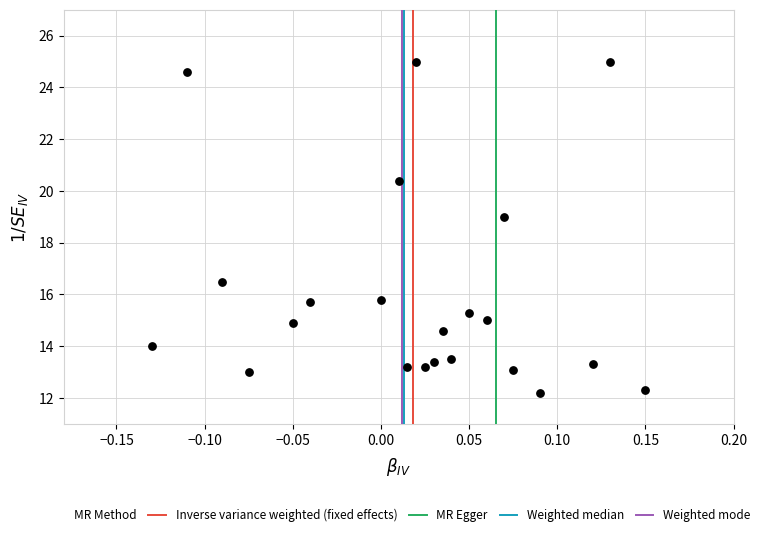

What Y value in the scatter plot is closest to 18?

19.0